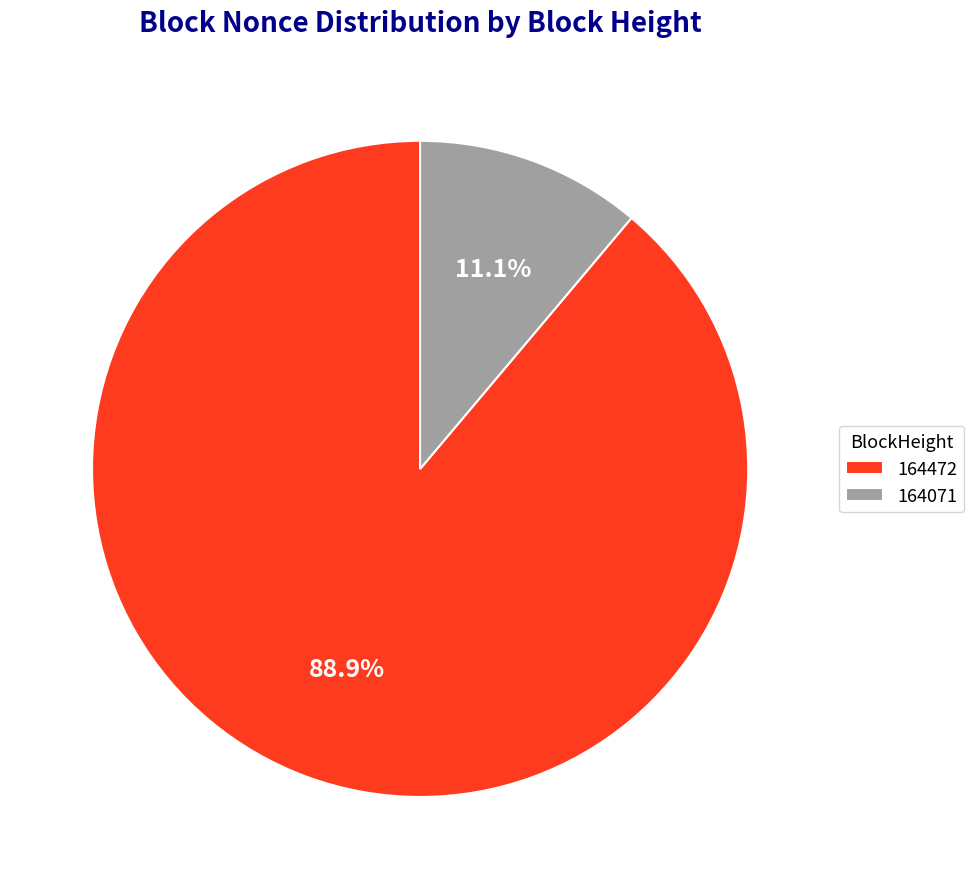

Approximately how many times larger is the value at 164472 compared to 164071?

8.0